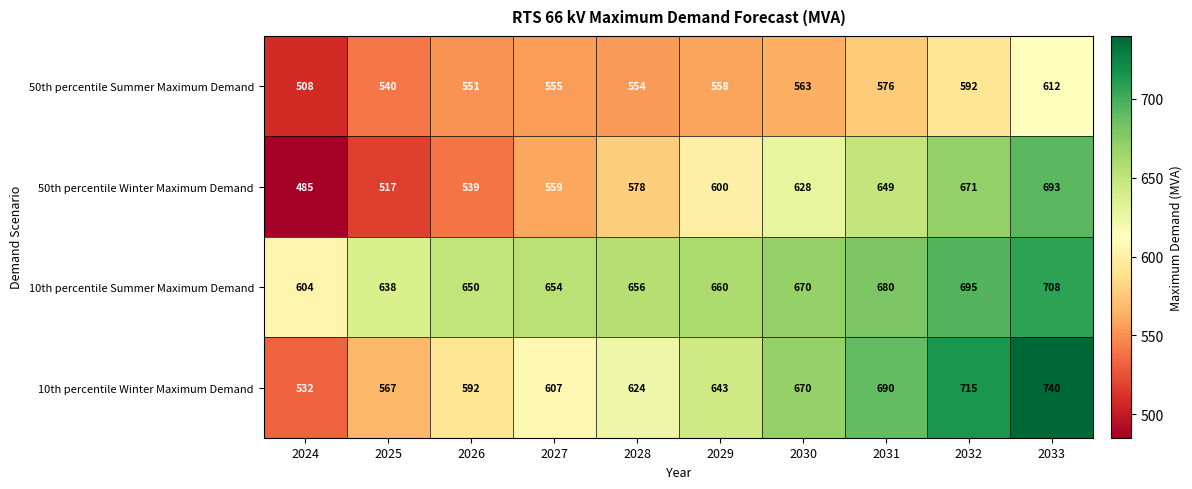

How many categories are shown in the chart?

10